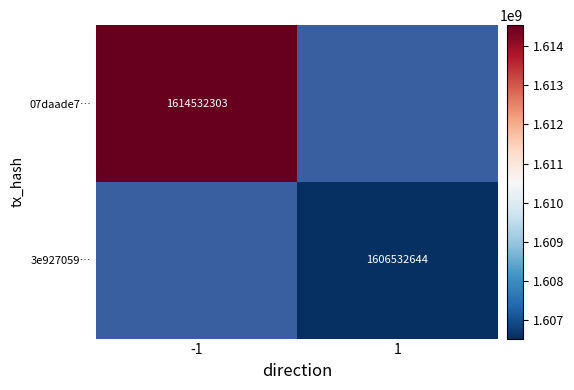

The value of 07daade7… at -1 is 1099666410. True or false?

False